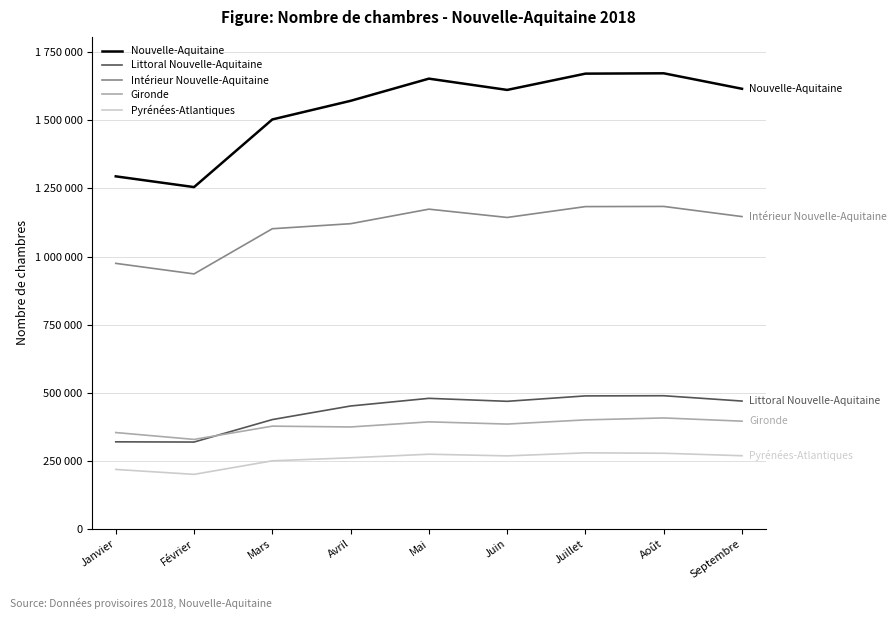

Does the chart have visible grid lines?

Yes